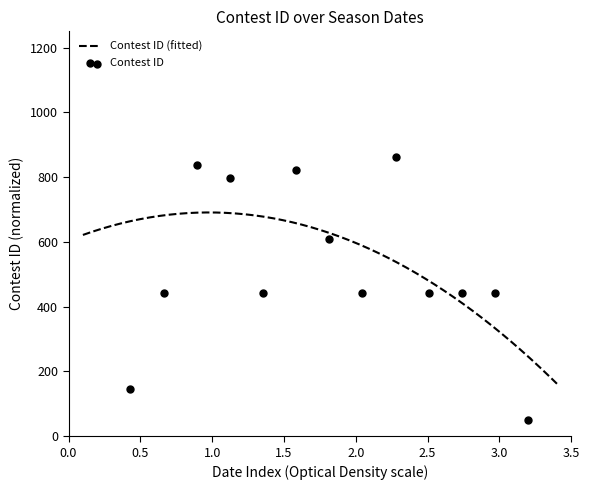

What is the ratio of the value at 9/13/23 to the value at 10/5/23?

1.9